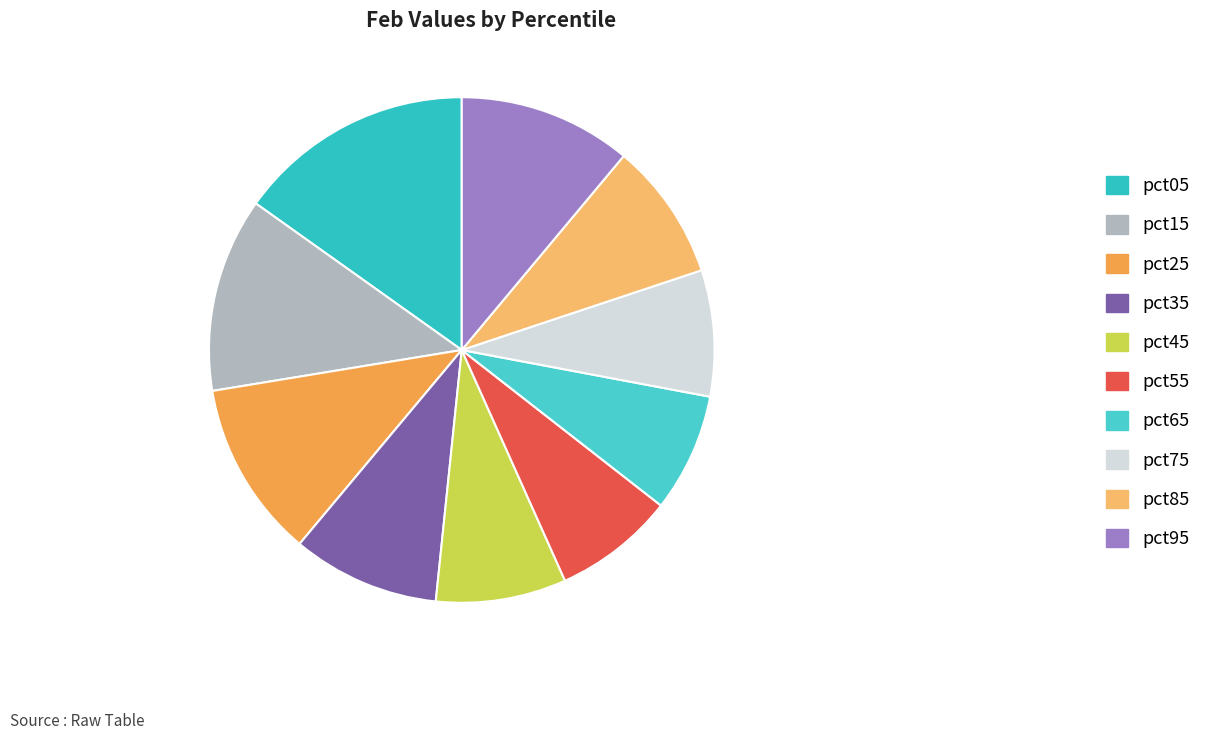

Count the number of slices in the pie.

10